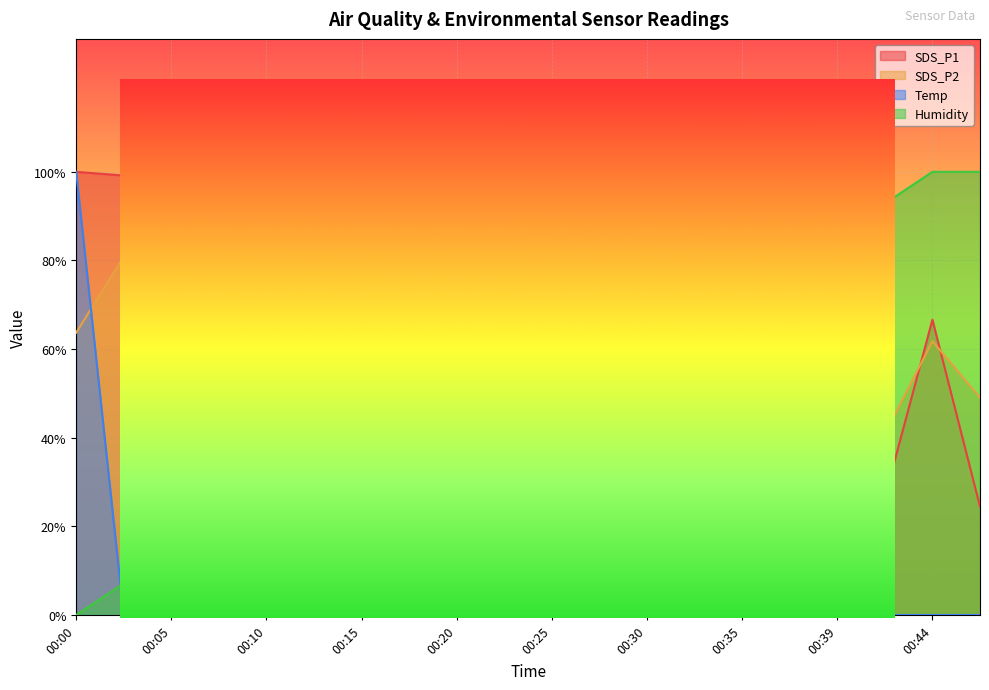

Where is SDS_P2 nearest to the value 49?

00:47